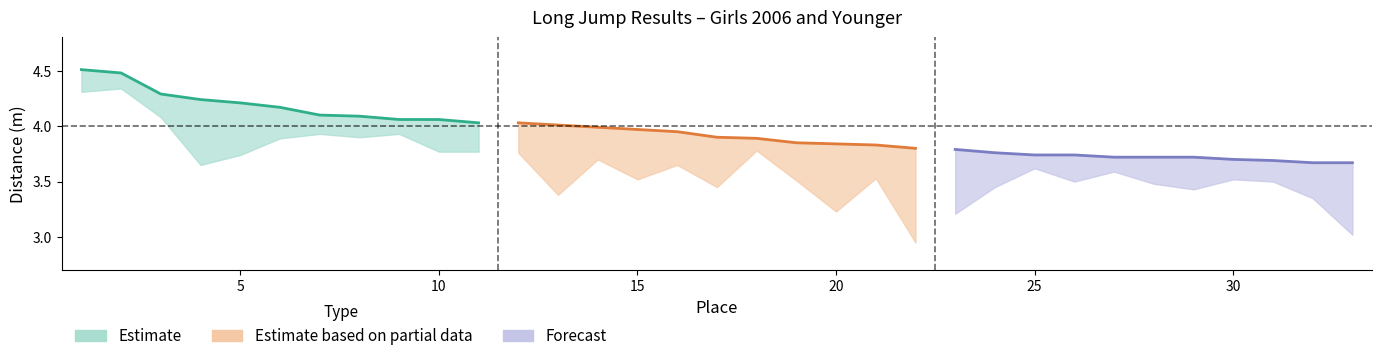

What is the difference between the maximum and second lowest values in the Forecast series?

0.1